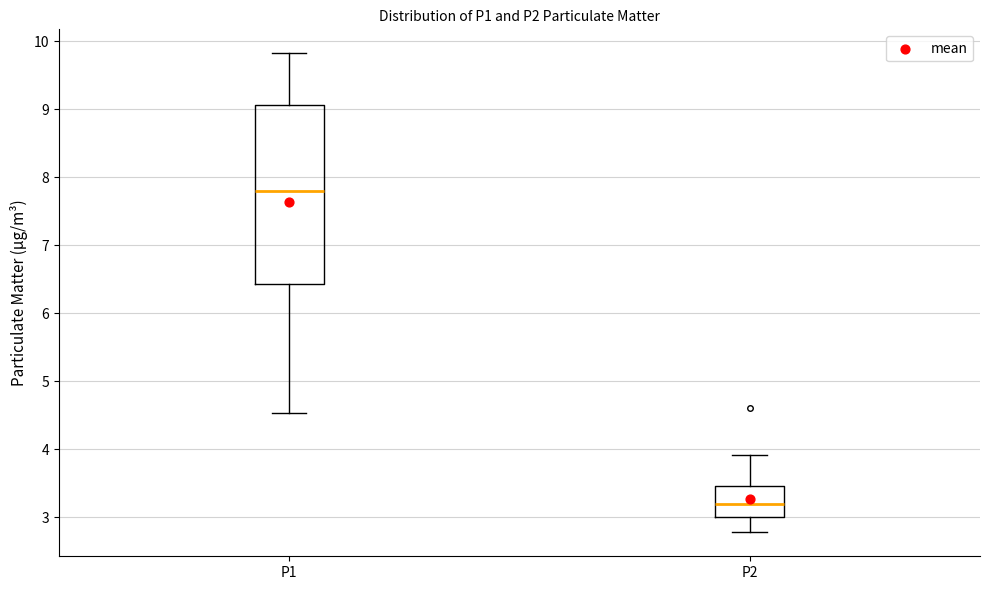

Which box's median line is the highest?

P1